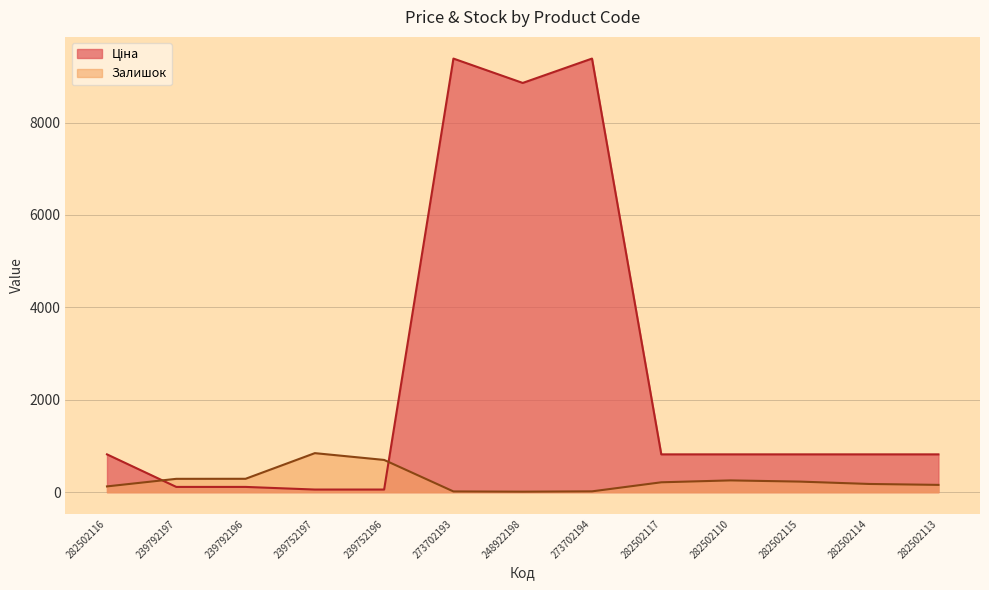

Which category has the lowest value in the Ціна series?

239752197